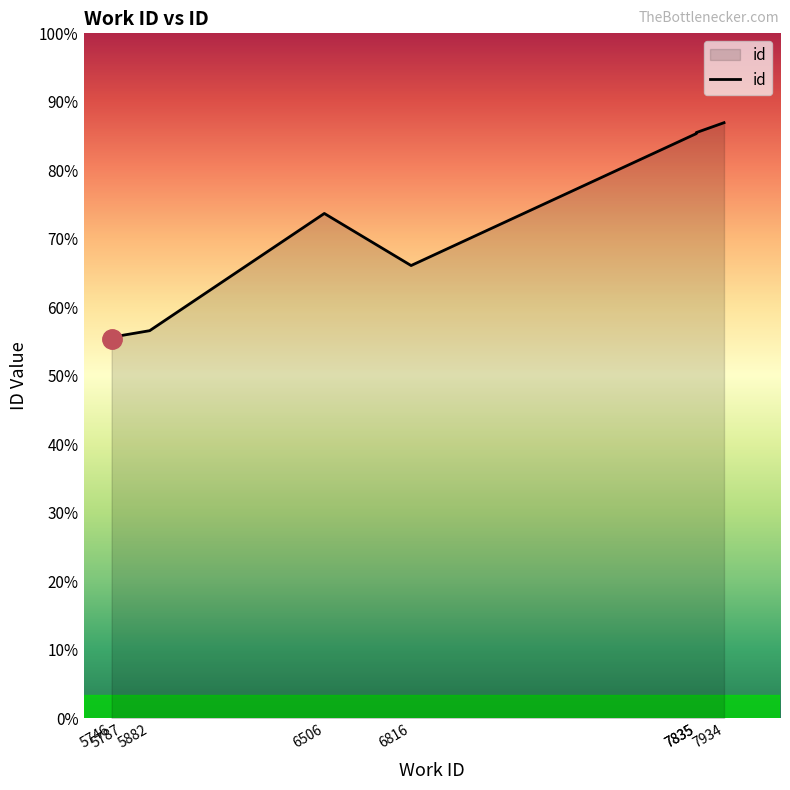

List the labels in order of value, largest first.

7934, 7835, 7835, 6506, 6816, 5882, 5787, 5746